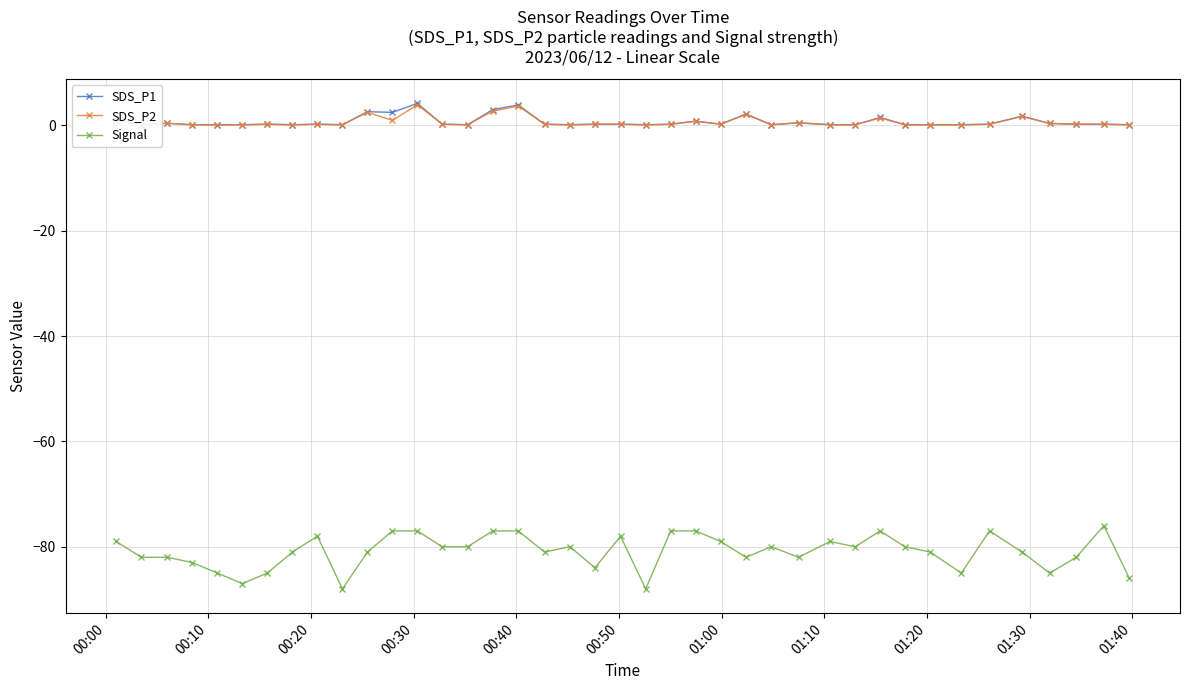

Reading right to left, what are all the values shown in this chart?

SDS_P1: 0.1	0.2	0.2	0.3	1.7	0.2	0.1	0.1	0.1	1.5	0.1	0.1	0.5	0.1	2.1	0.2	0.8	0.2	0.1	0.2	0.2	0.1	0.2	3.9	3.0	0.1	0.2	4.2	2.5	2.6	0.1	0.2	0.1	0.2	0.1	0.1	0.1	0.4	0.1	0.9
SDS_P2: 0.1	0.2	0.2	0.3	1.7	0.2	0.1	0.1	0.1	1.4	0.1	0.1	0.5	0.1	2.0	0.2	0.8	0.2	0.1	0.2	0.2	0.1	0.2	3.6	2.7	0.1	0.2	3.9	0.9	2.5	0.1	0.2	0.1	0.2	0.1	0.1	0.1	0.4	0.1	0.9
Signal: -86.0	-76.0	-82.0	-85.0	-81.0	-77.0	-85.0	-81.0	-80.0	-77.0	-80.0	-79.0	-82.0	-80.0	-82.0	-79.0	-77.0	-77.0	-88.0	-78.0	-84.0	-80.0	-81.0	-77.0	-77.0	-80.0	-80.0	-77.0	-77.0	-81.0	-88.0	-78.0	-81.0	-85.0	-87.0	-85.0	-83.0	-82.0	-82.0	-79.0